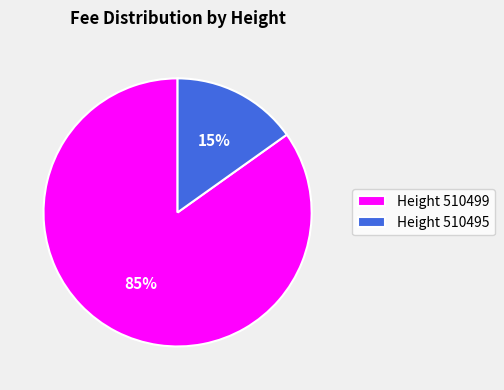

How many slices are in this pie chart?

2